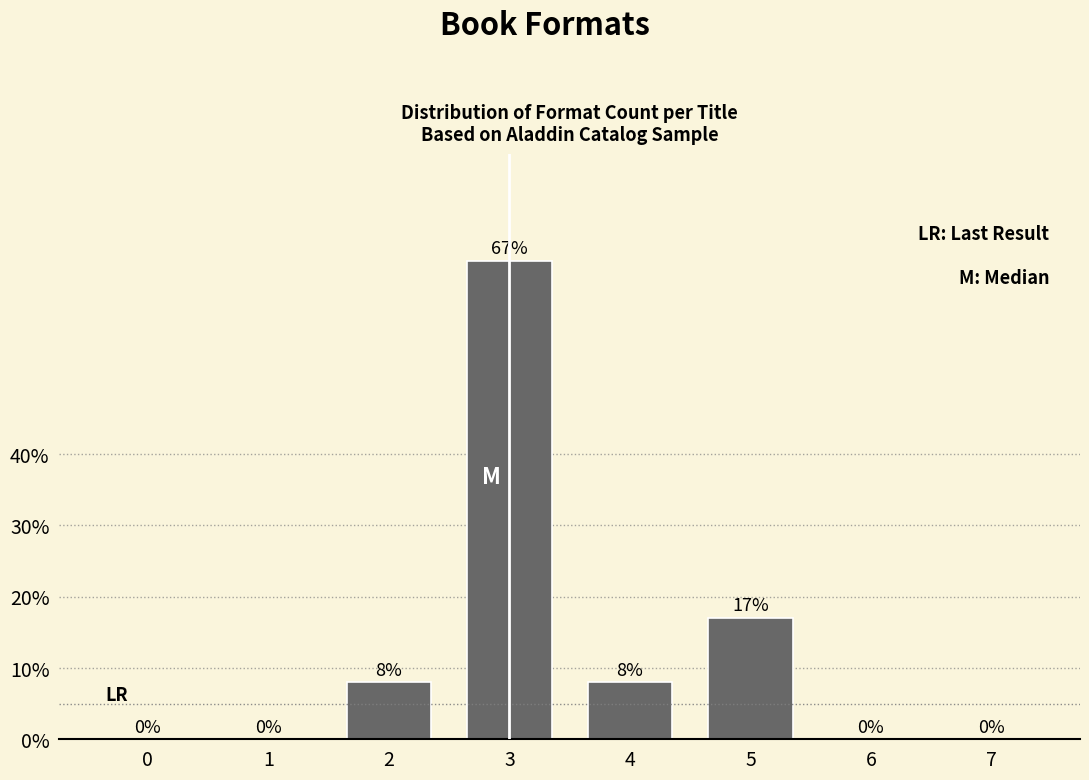

Reading left to right, list all the values displayed in this chart.

0=0	1=0	2=8	3=67	4=8	5=17	6=0	7=0